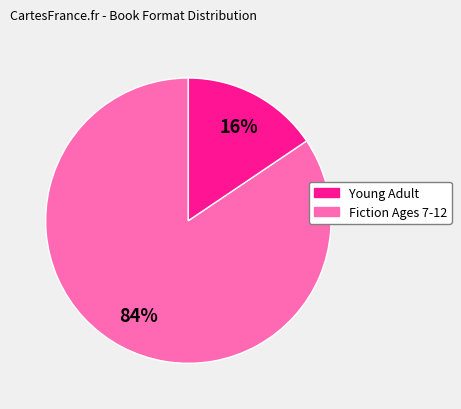

How many slices are in this pie chart?

2